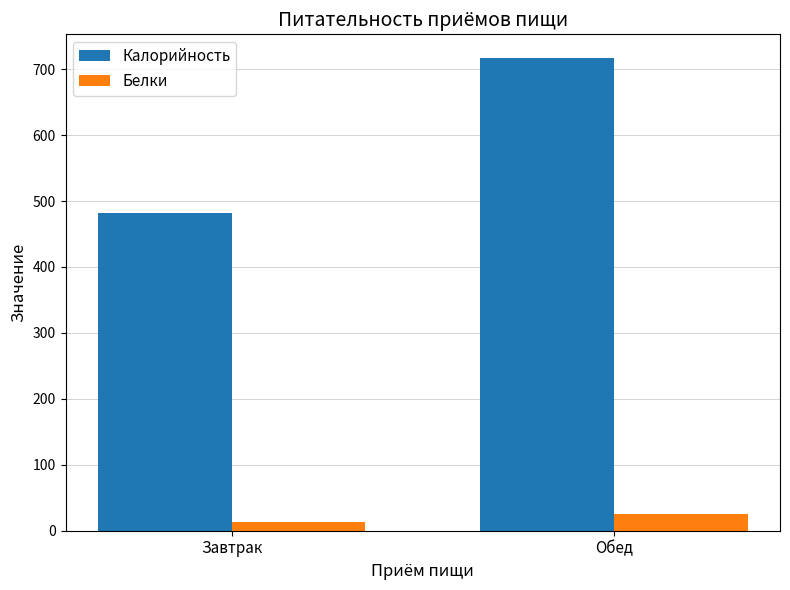

How many distinct data groups are displayed?

2